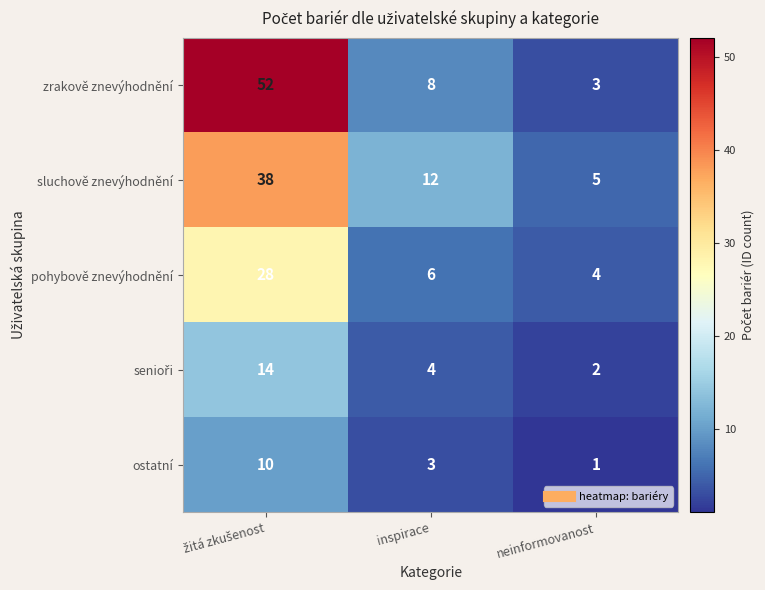

True or false: pohybově znevýhodnění has a value of 6 at inspirace.

True